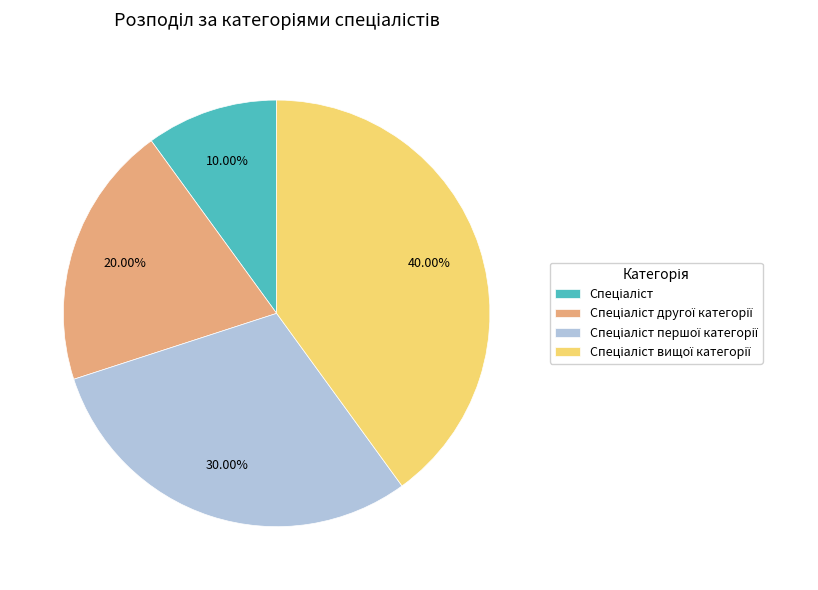

Count the number of slices in the pie.

4